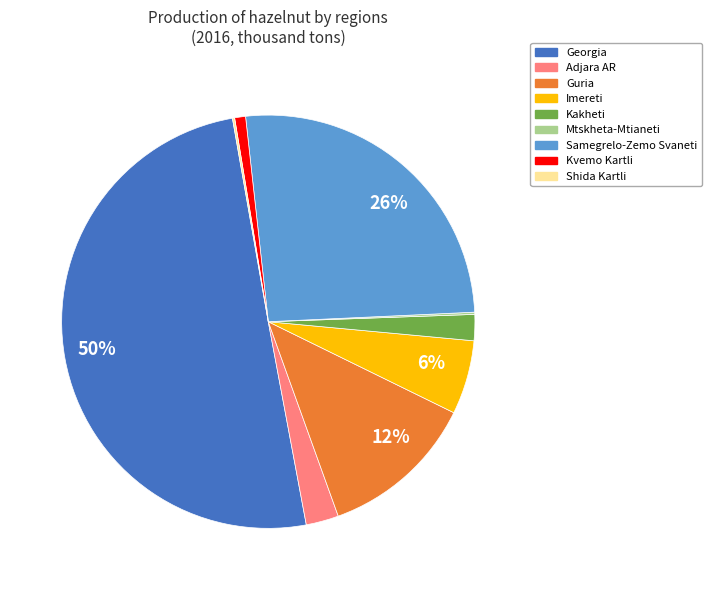

To the nearest percent, what is the difference between the largest and smallest slice percentages?

50%